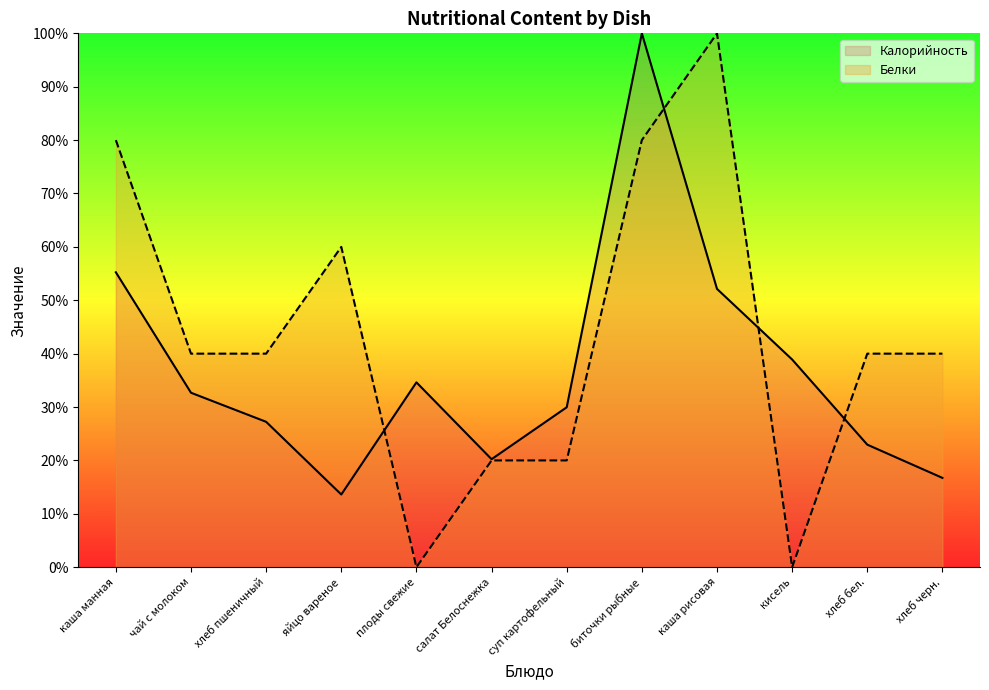

How many lines are shown in the chart?

2